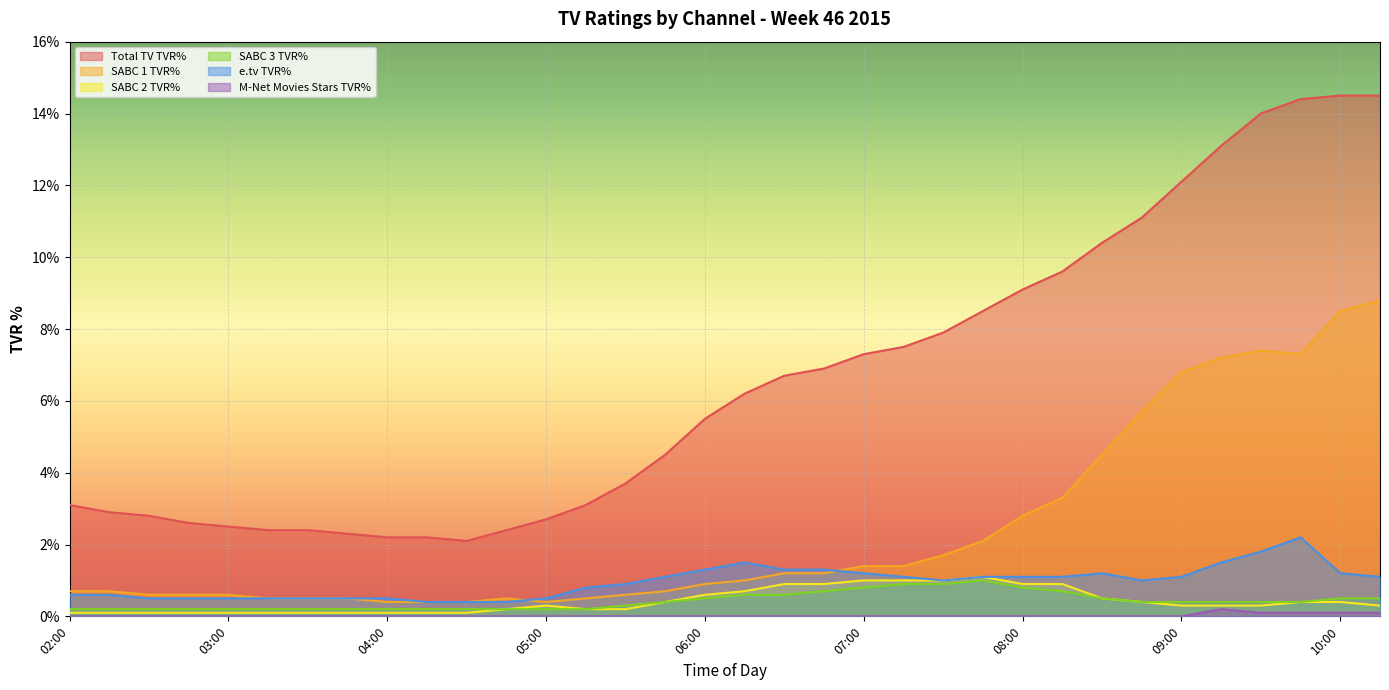

What is the maximum value shown in the chart?

14.5